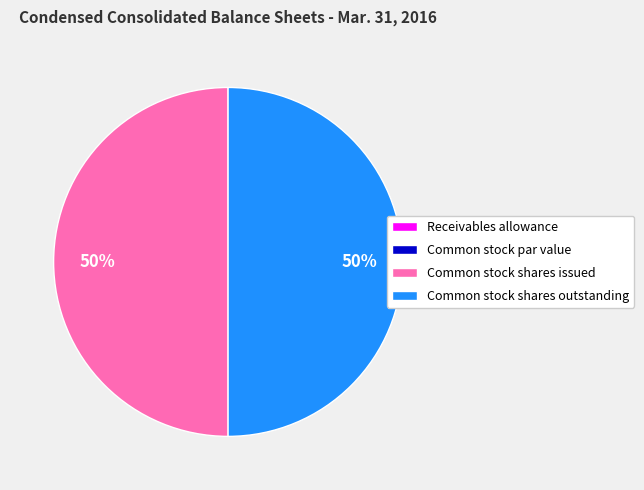

What is the ratio of the value at Common stock shares outstanding to the value at Common stock shares issued?

1.0